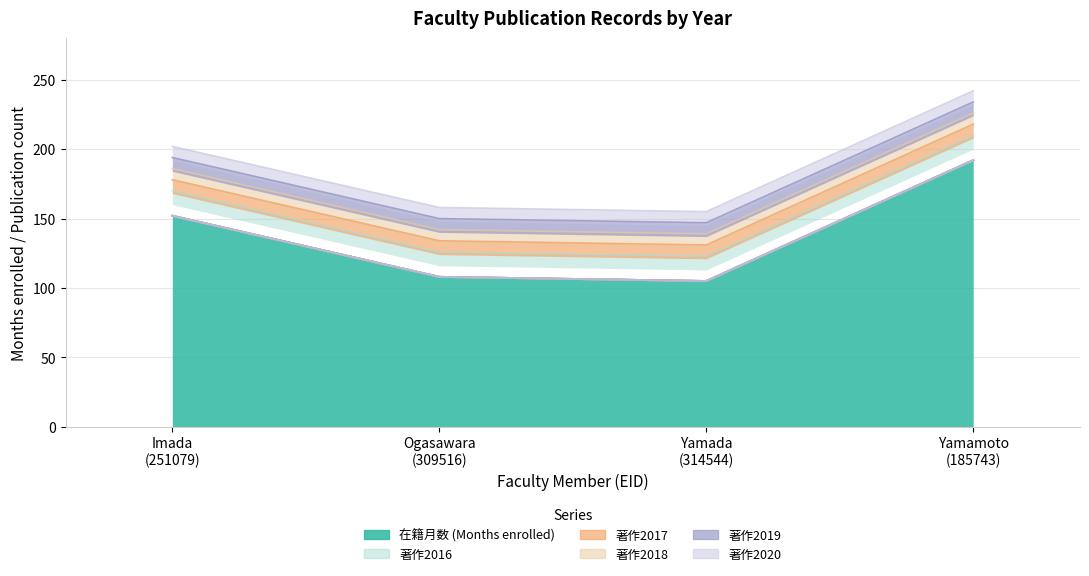

Where is 著作2016 nearest to the value 0?

251079
今田 泰嗣